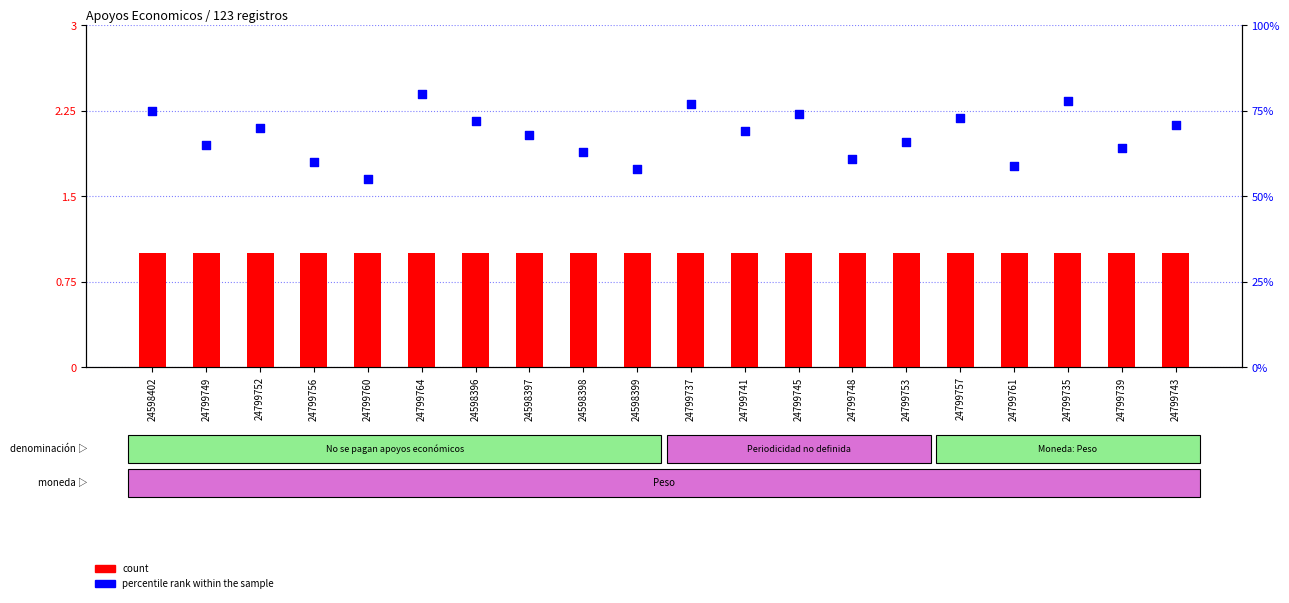

Which series has the largest total across all categories?

percentile rank within the sample